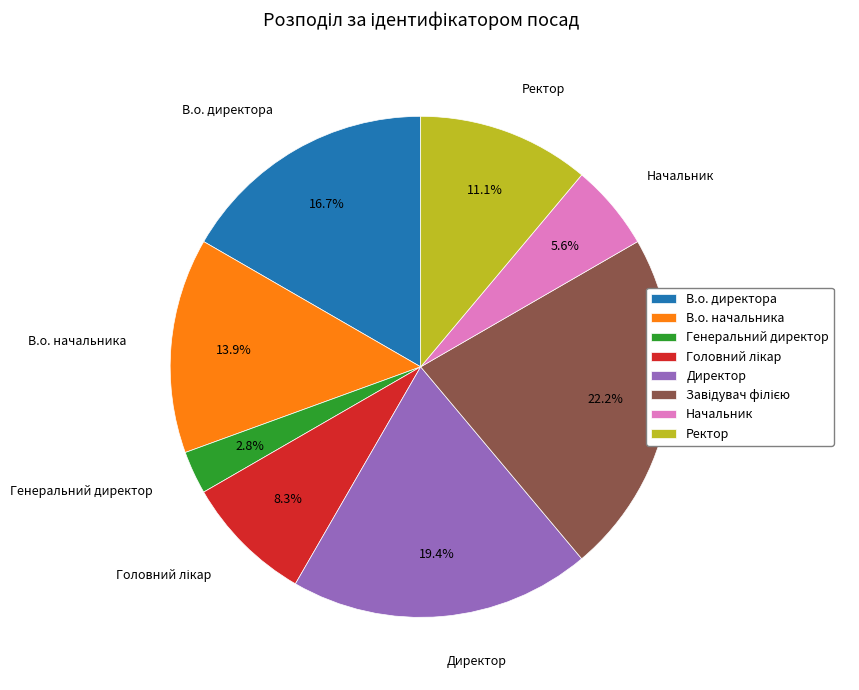

Which slice is the smallest?

Генеральний директор